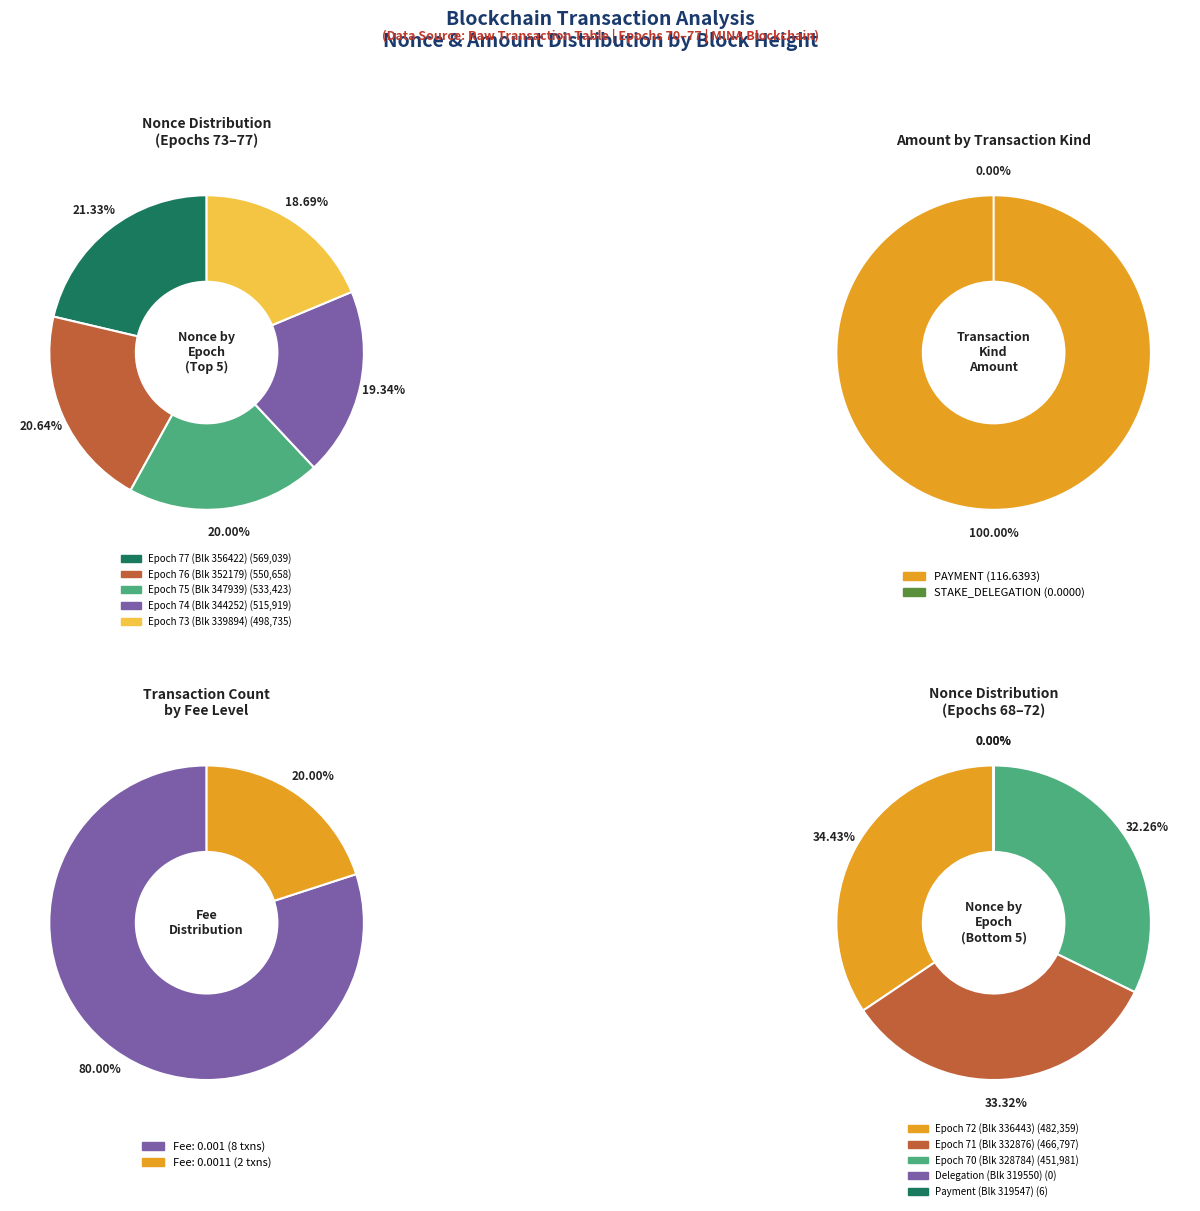

Rank the categories by value from lowest to highest.

319550, 319547, 328784, 332876, 336443, 339894, 344252, 347939, 352179, 356422